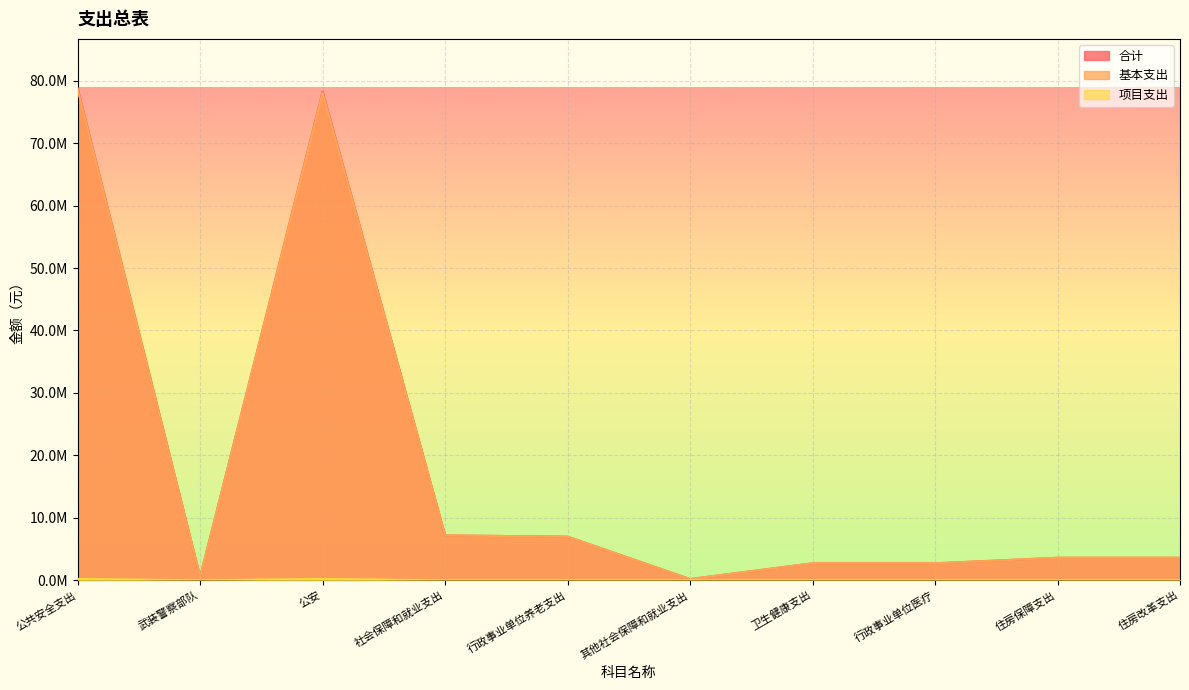

Is it true that 基本支出 equals 2721315.9 at 行政事业单位医疗?

True